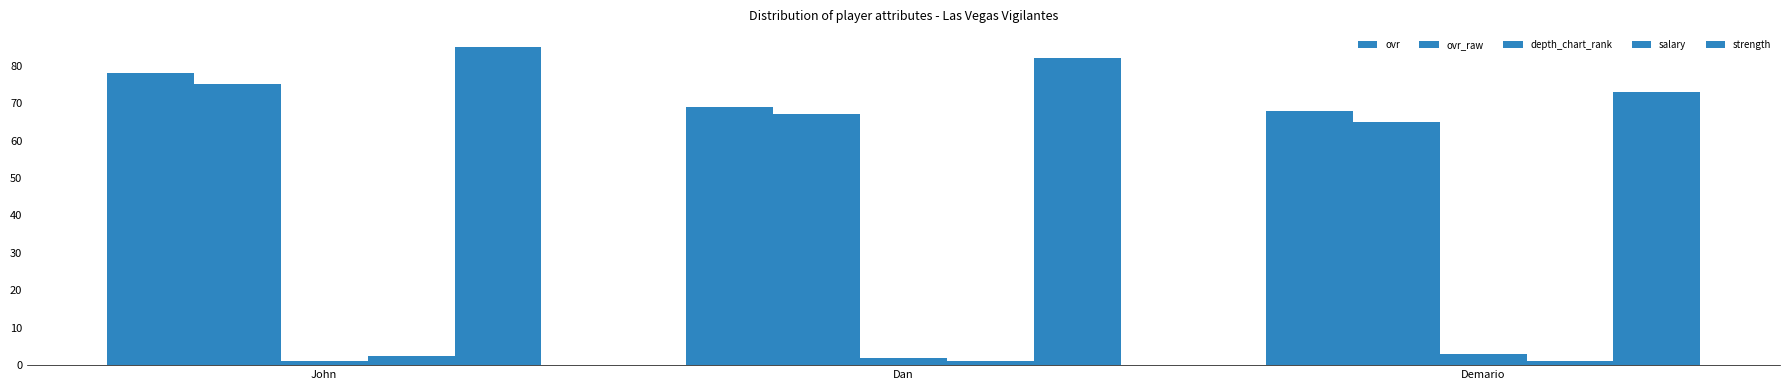

Is the value of depth_chart_rank at Demario greater than the value of strength at Dan?

No